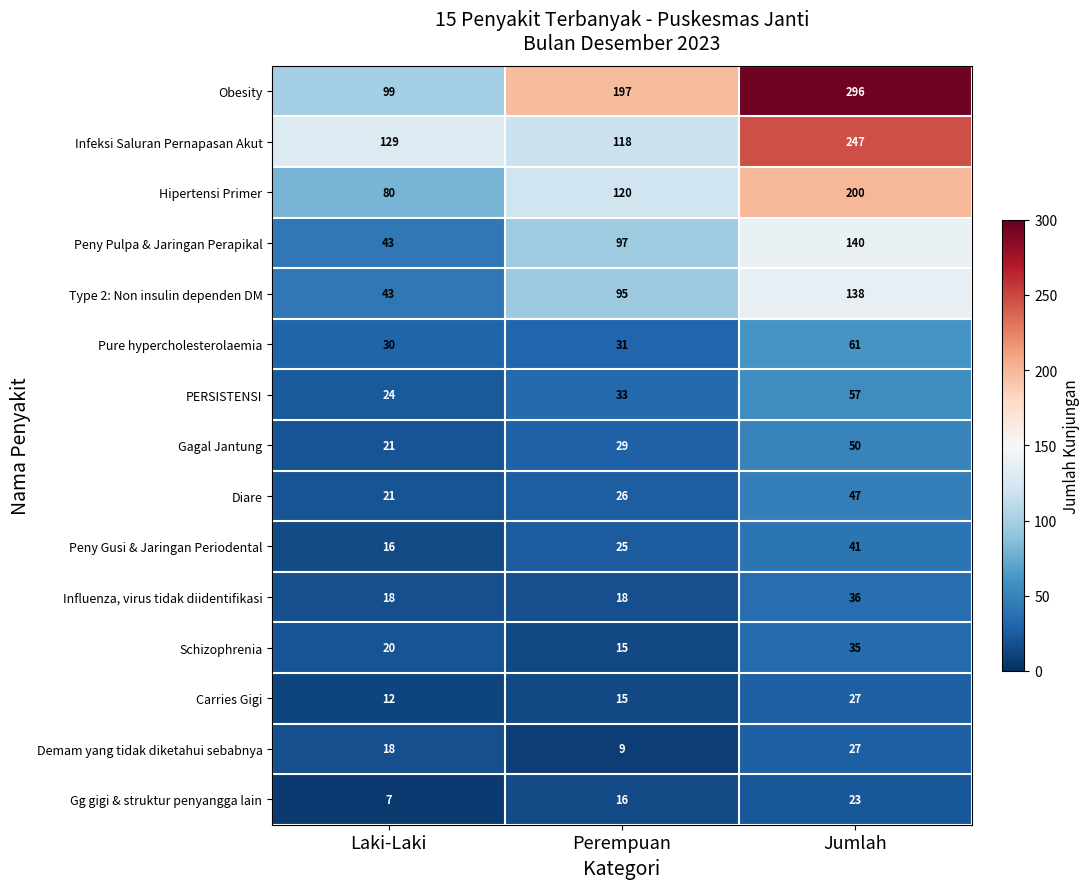

What is the difference between the Hipertensi Primer values at Jumlah and Perempuan?

80